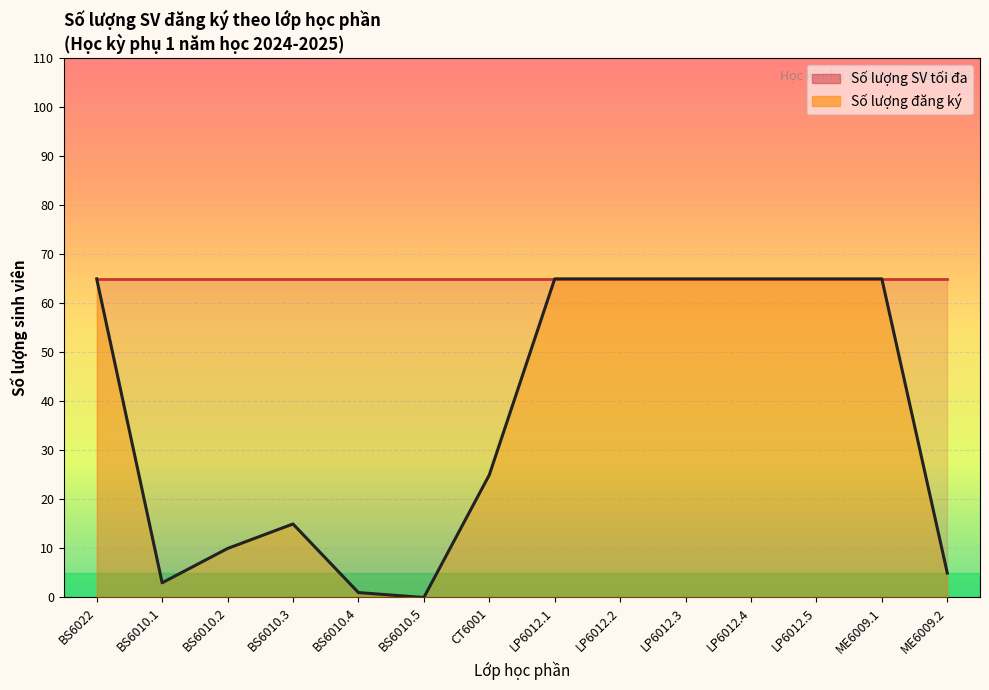

What is the value of the 13th point from the left?

65